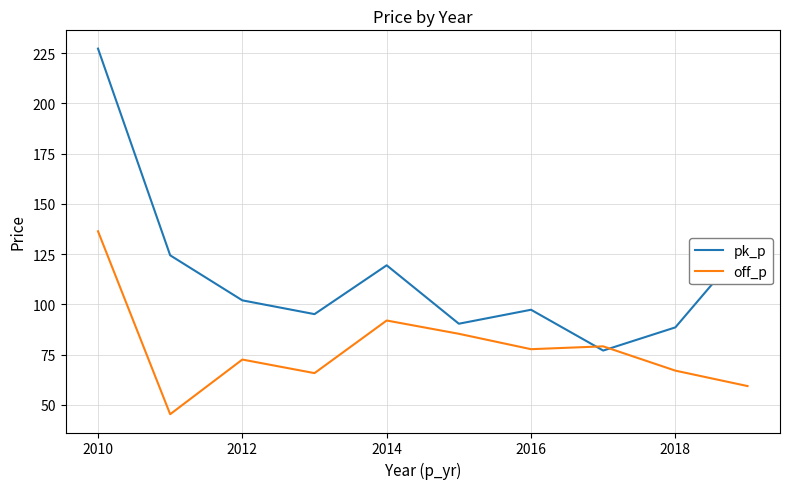

What is the greatest value displayed?

227.3